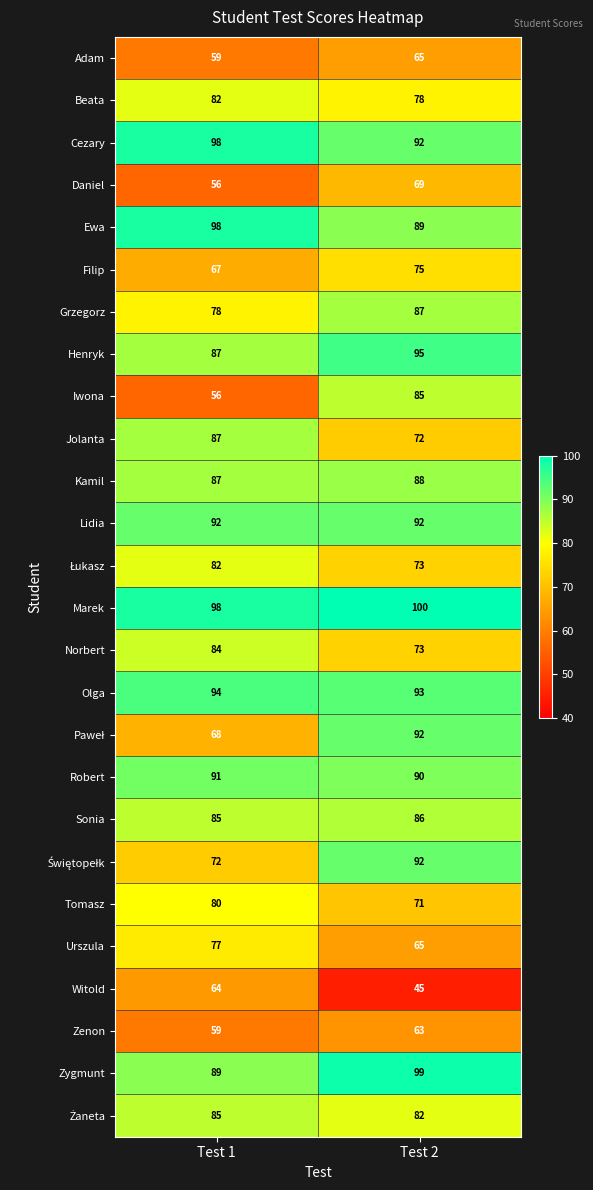

Read the Grzegorz value at Test 1.

78